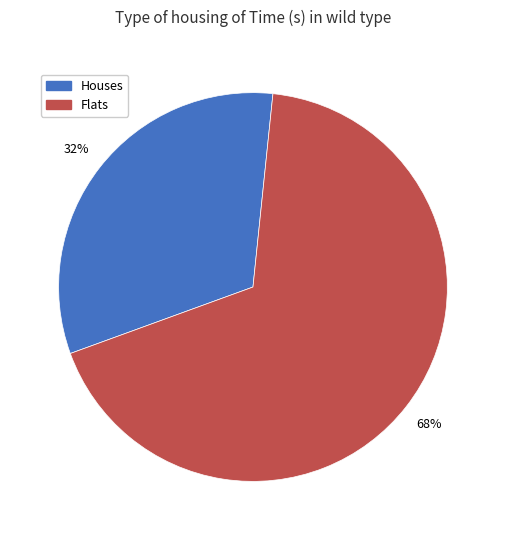

To the nearest percent, what percentage of the pie is Flats?

68%